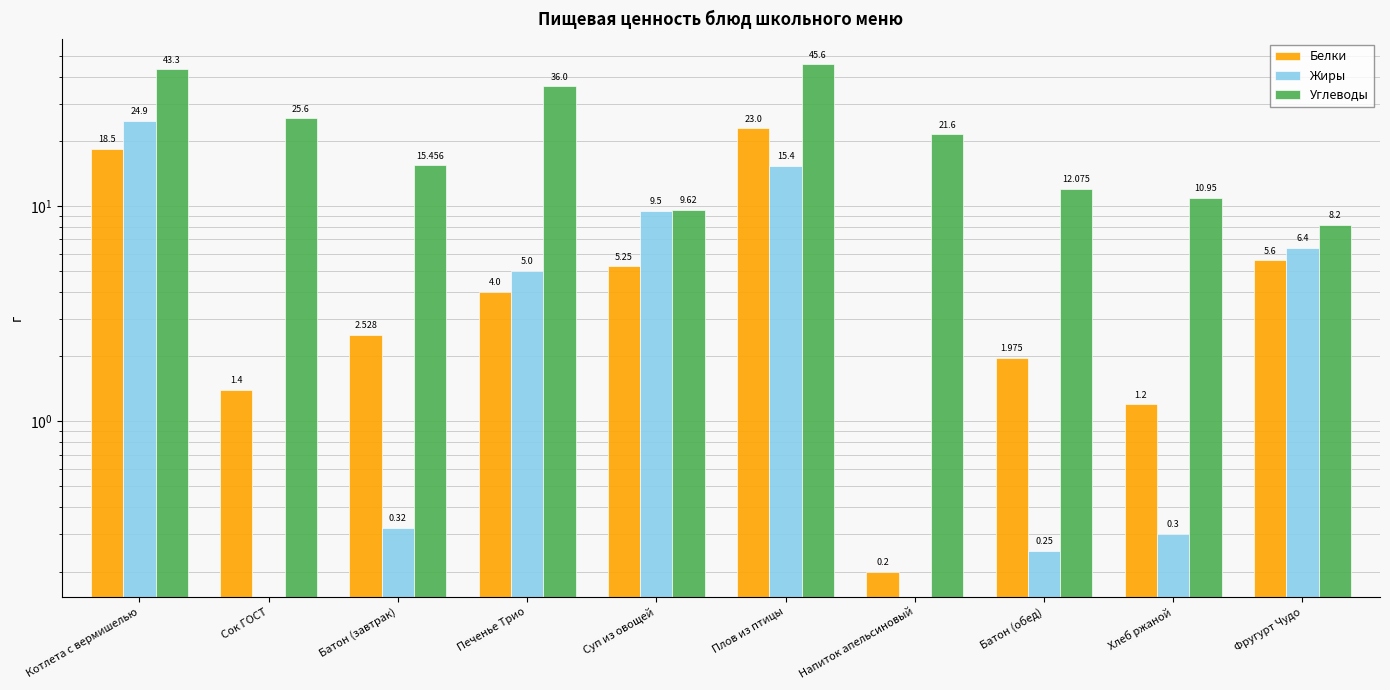

What position from the right is Хлеб ржаной?

2